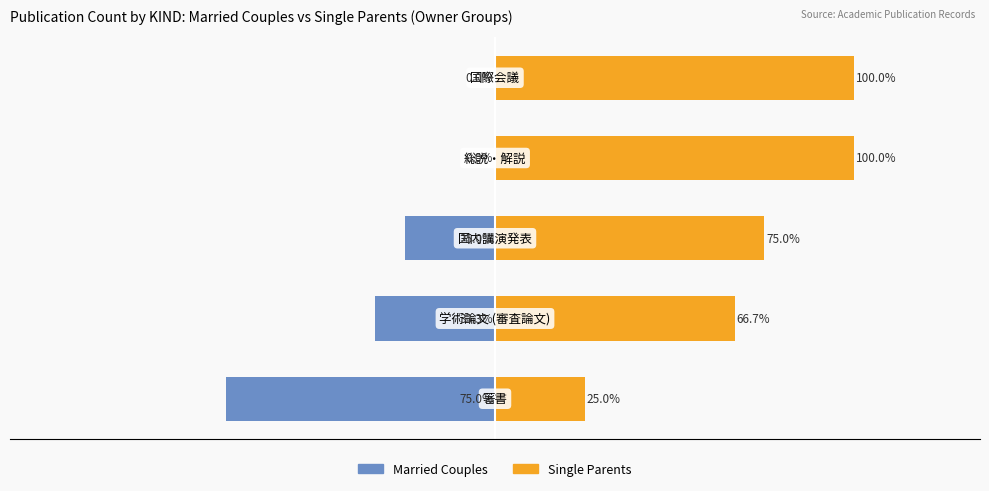

Is it true that Married Couples equals -40.9 at 2?

False